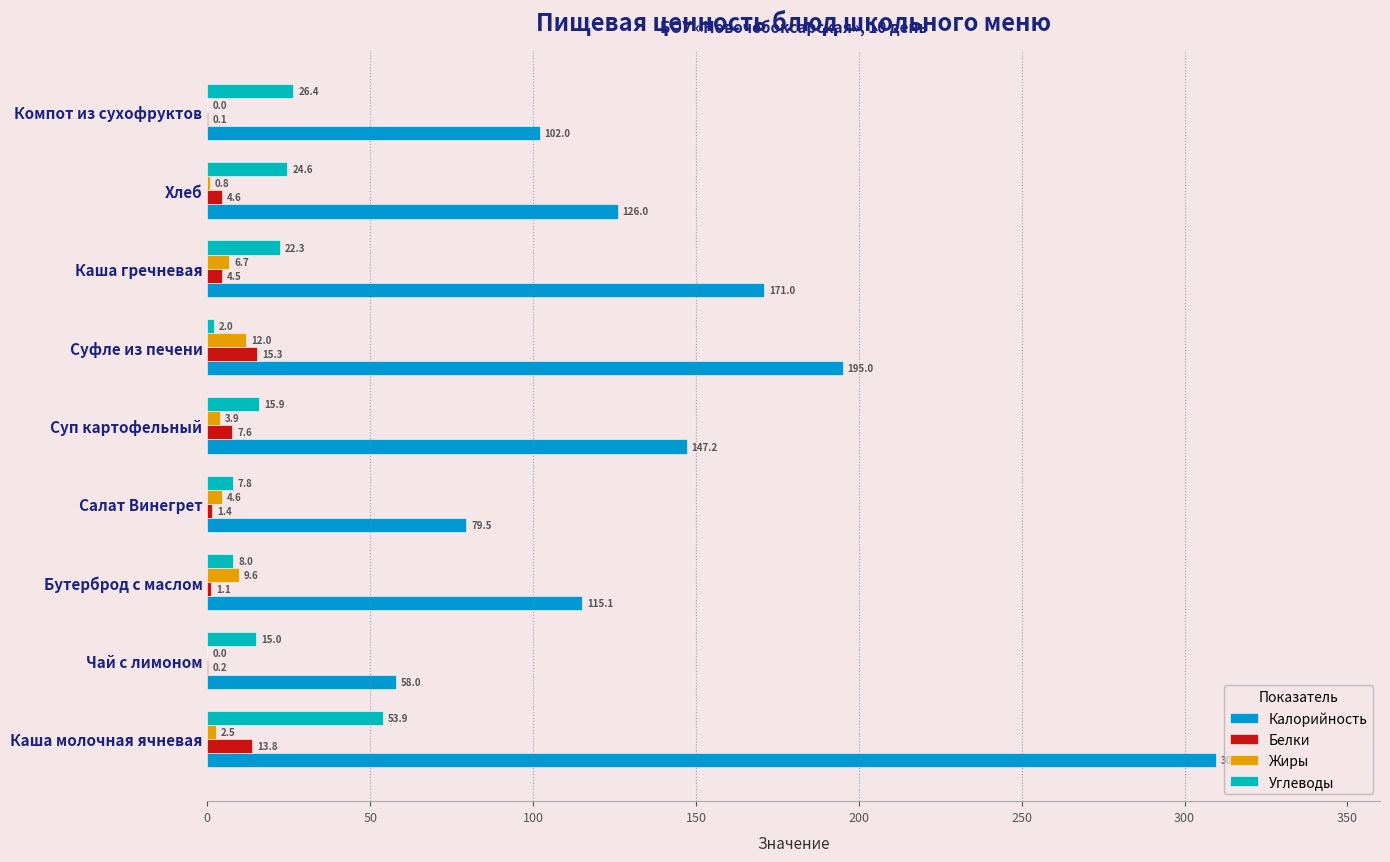

What is the sum of all Белки values?

48.6